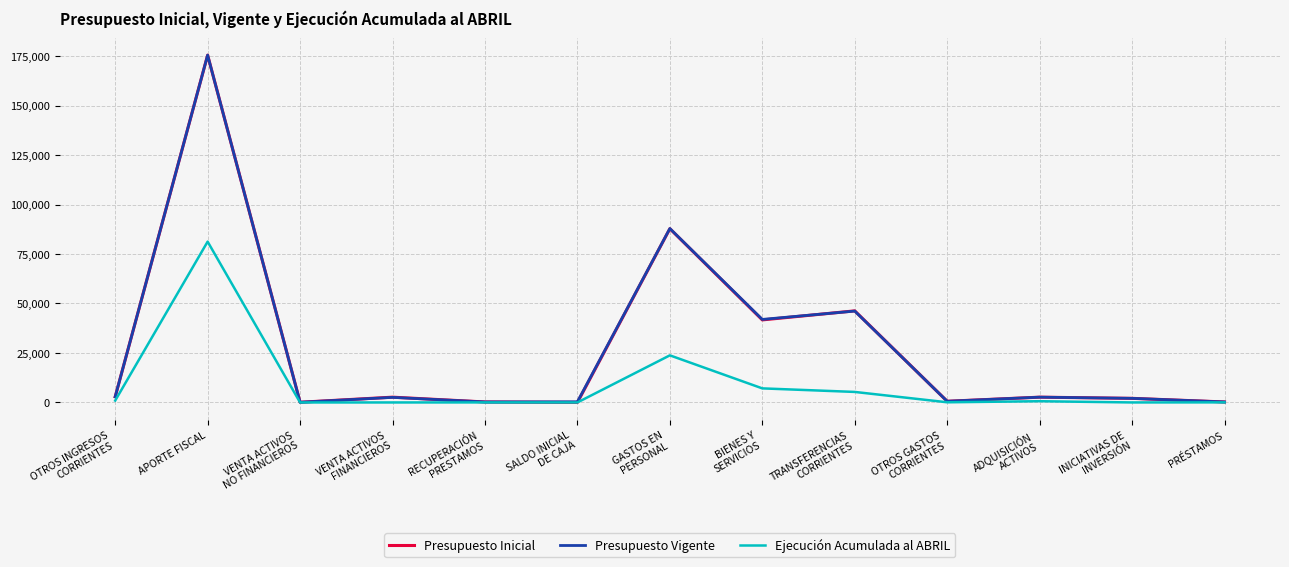

Where is the first local minimum for Presupuesto Vigente?

VENTA ACTIVOS
NO FINANCIEROS